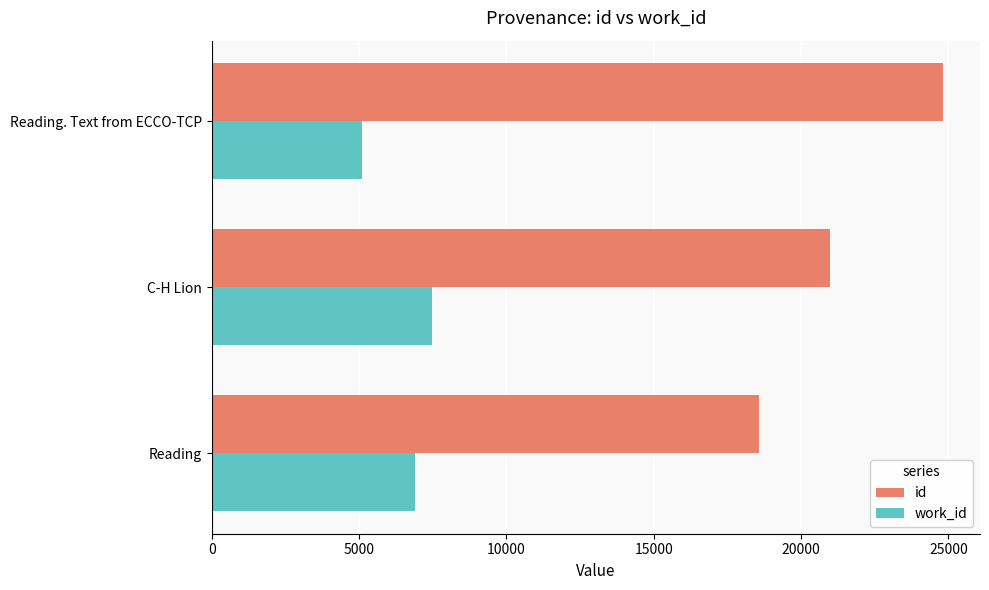

How many distinct data groups are displayed?

2